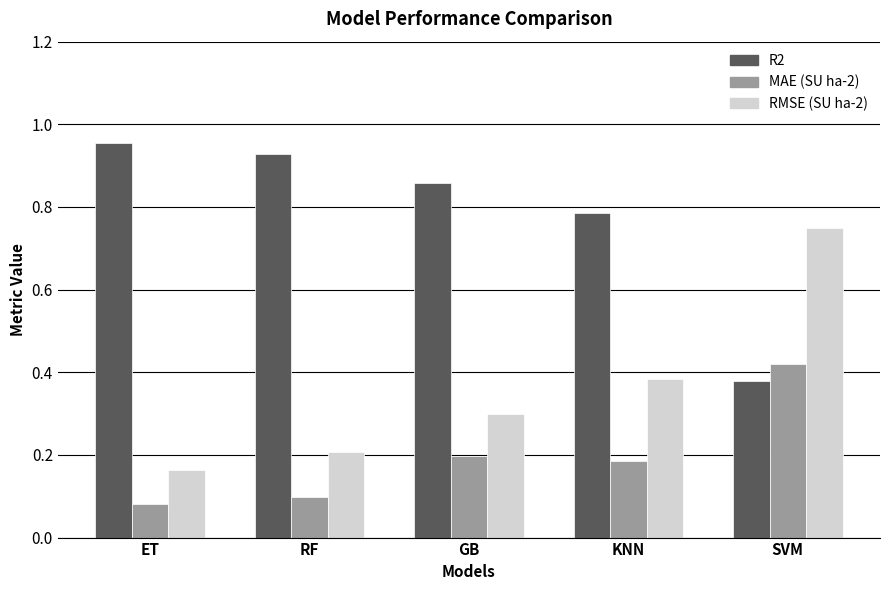

What is the difference between the highest and lowest values at GB?

0.7